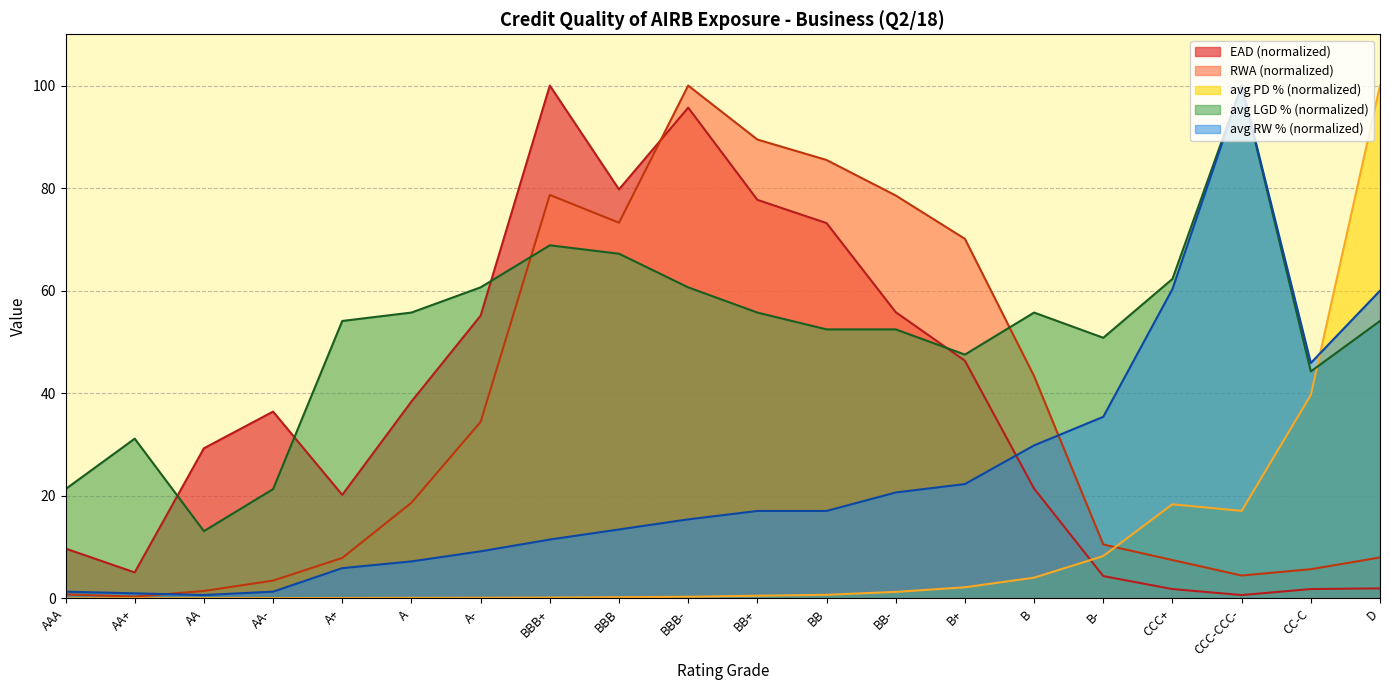

How many distinct data groups are displayed?

5